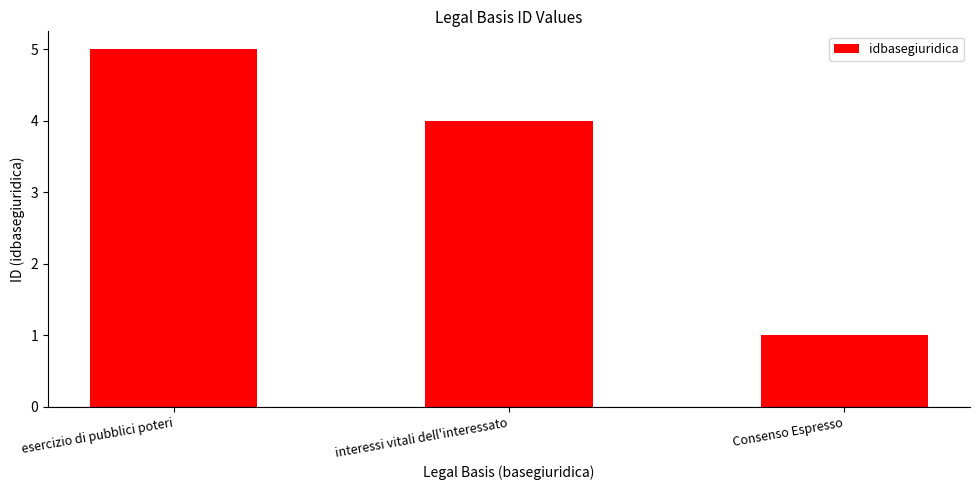

How many bars are there in total?

3